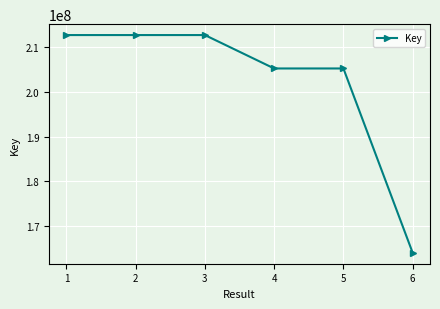

What is the smallest value displayed?

164076099